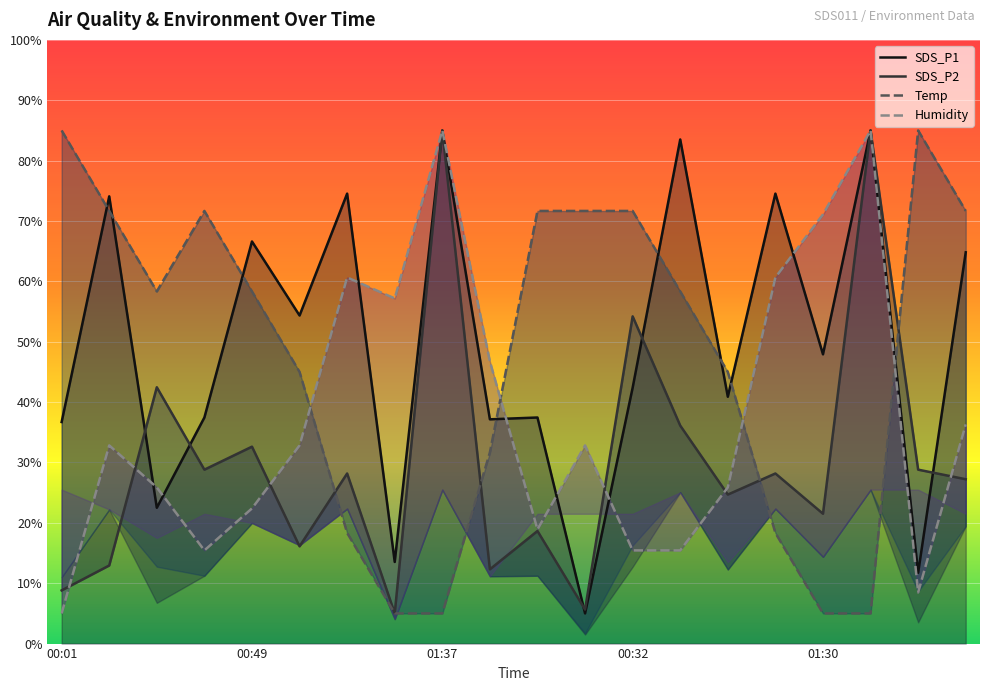

Reading left to right, transcribe all the data shown in this chart.

SDS_P1: 36.7	74.1	22.5	37.4	66.6	54.3	74.5	13.5	85.0	37.1	37.4	5.0	42.4	83.5	40.9	74.5	47.9	85.0	11.7	64.8
SDS_P2: 8.8	12.9	42.5	28.8	32.6	16.1	28.2	5.0	85.0	12.3	18.7	5.6	54.2	36.1	24.7	28.2	21.5	85.0	28.8	27.2
Temp: 85.0	71.7	58.3	71.7	58.3	45.0	18.3	5.0	5.0	31.7	71.7	71.7	71.7	58.3	45.0	18.3	5.0	5.0	85.0	71.7
Humidity: 5.0	32.8	25.9	15.4	22.4	32.8	60.7	57.2	85.0	46.7	18.9	32.8	15.4	15.4	25.9	60.7	71.1	85.0	8.5	36.3